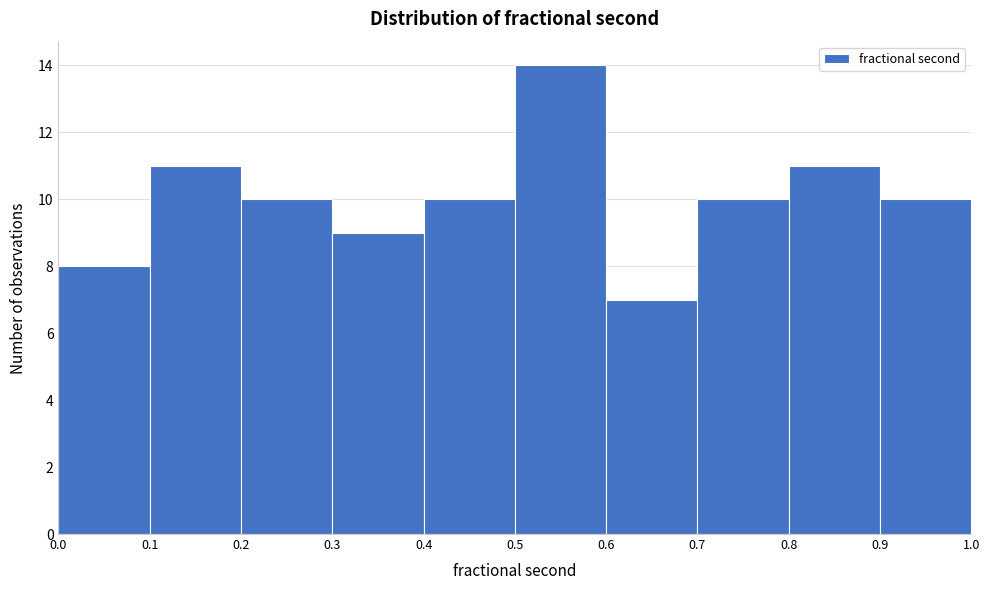

Which range on the x-axis has the tallest bar?

0.5 to 0.6